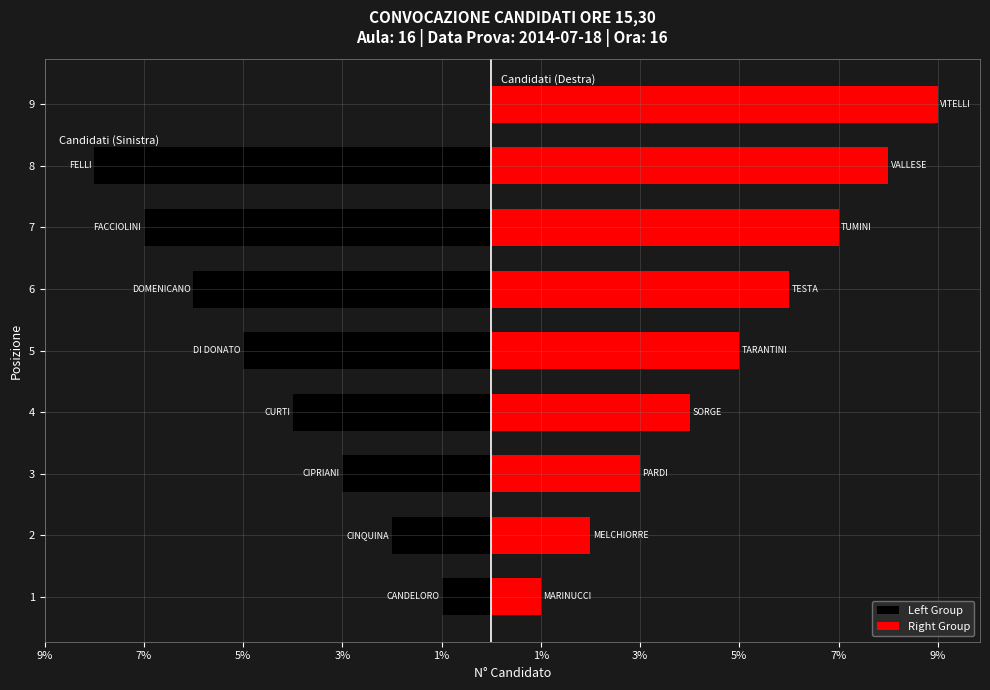

What is the change in value from TESTA to TUMINI?

+1